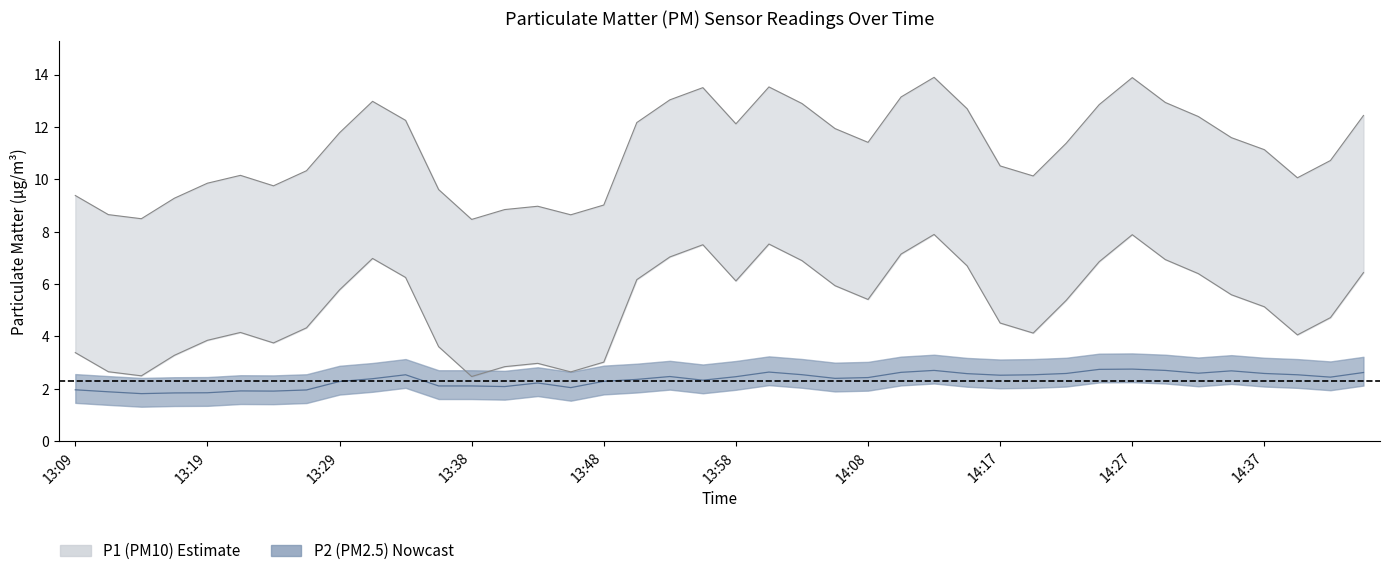

What is the total value across all series at 13:19?

9.1